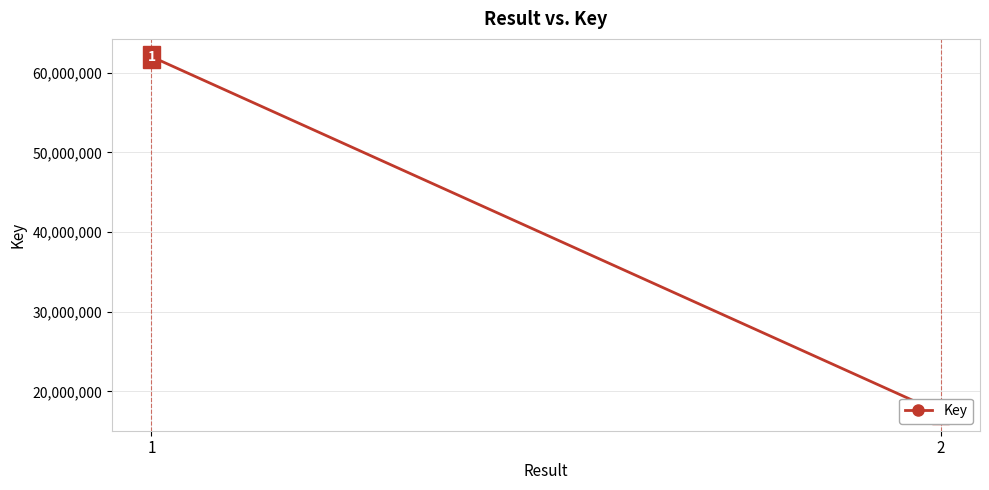

What is the difference between the values at 2 and 1?

44689293